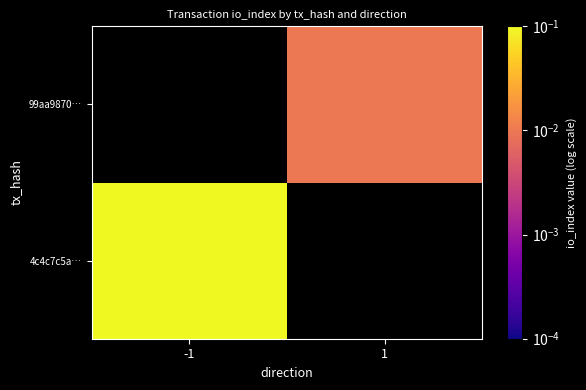

Which label corresponds to the largest value in the chart?

-1